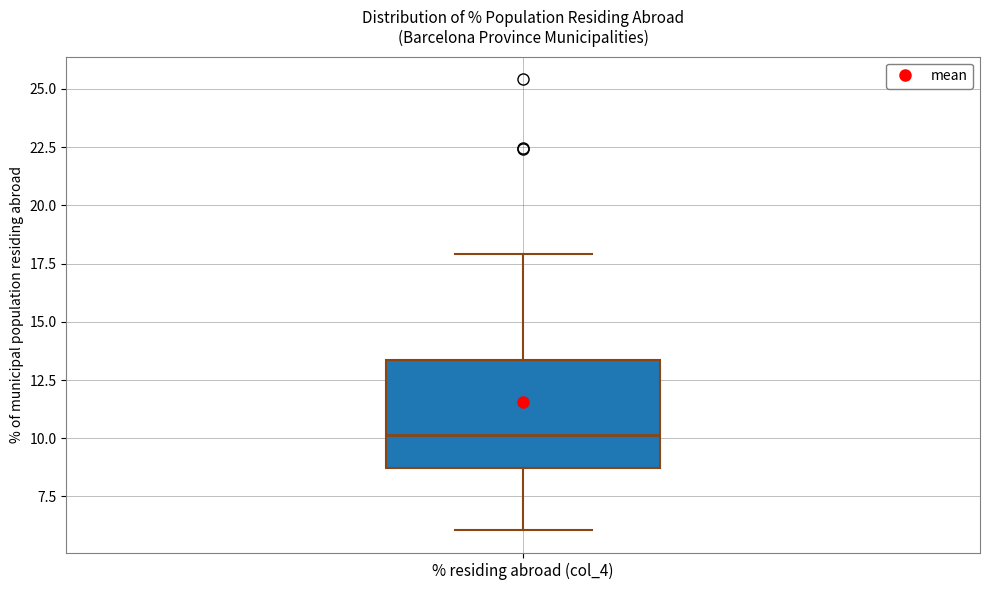

Where is the lower edge of the box for % residing abroad (col_4) on the y-axis? The values are not printed on the chart, so give them approximately, as read against the axis.

8.5